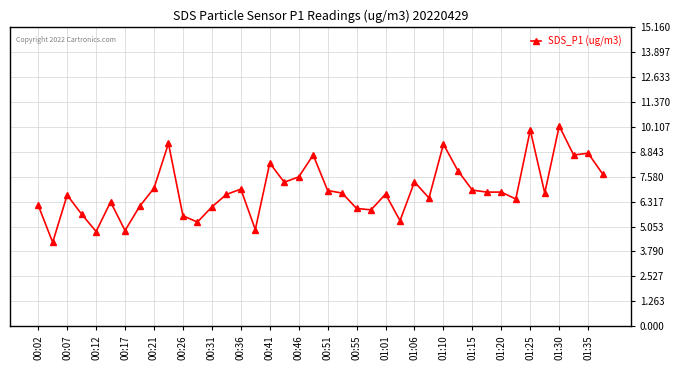

Does the chart have visible grid lines?

Yes